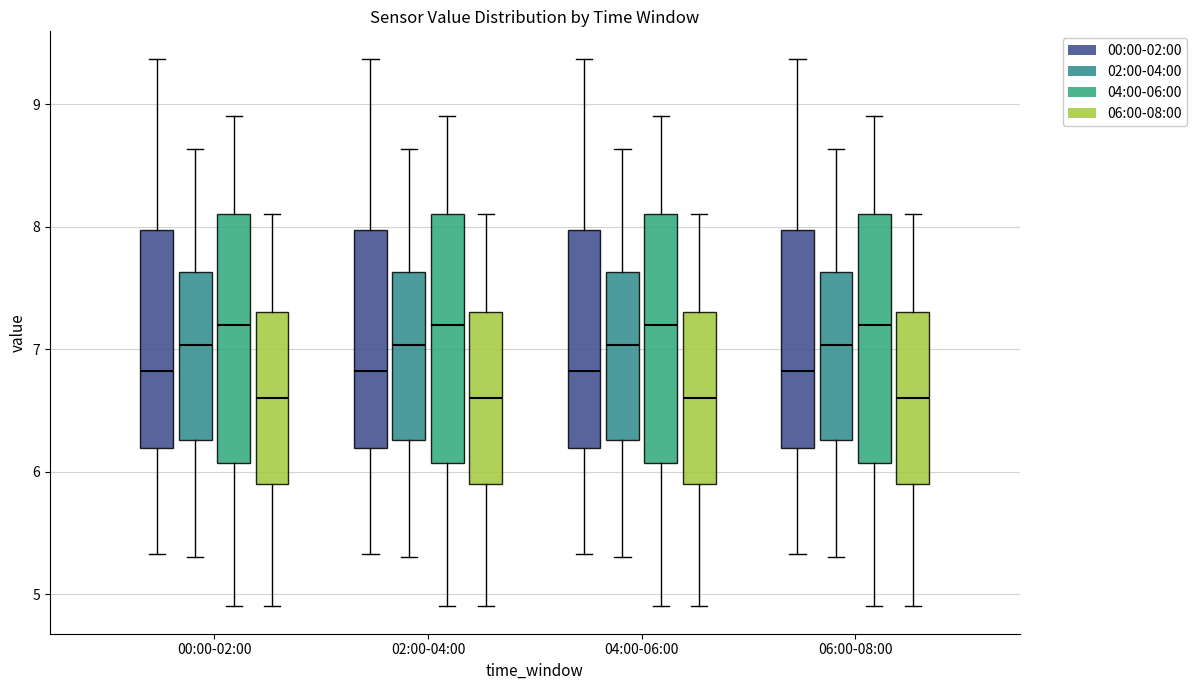

Where does the upper whisker of the box for 04:00-06:00 (02:00-04:00) end on the y-axis? The values are not printed on the chart, so give them approximately, as read against the axis.

8.6